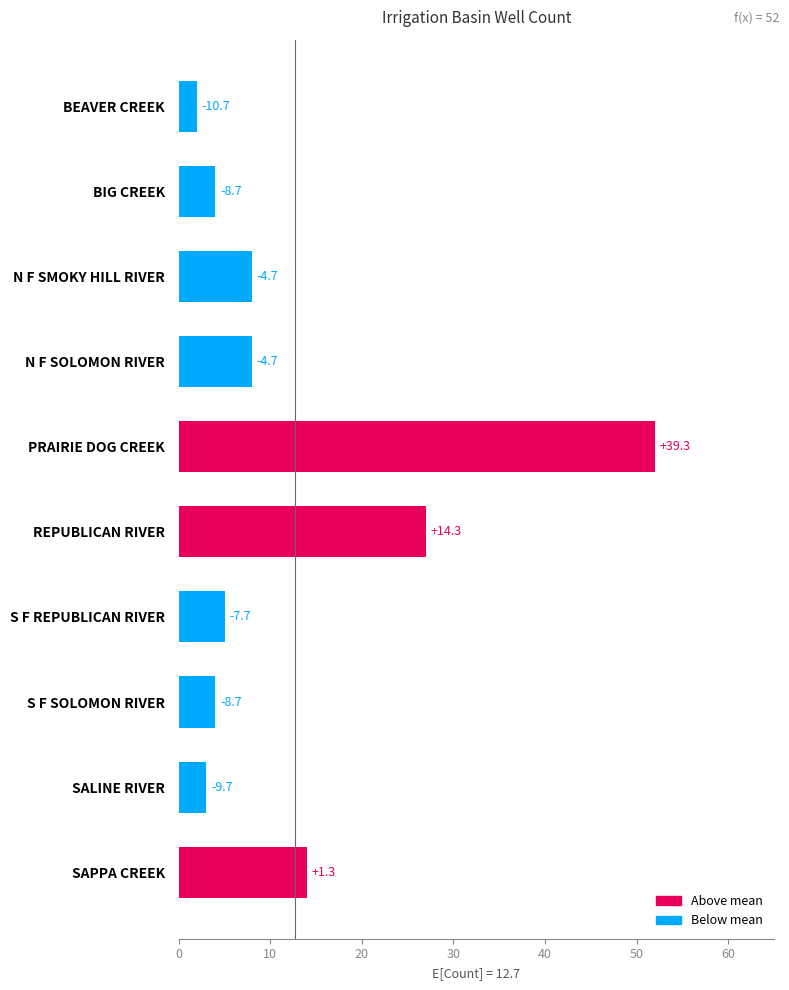

How many bars are there in total?

10